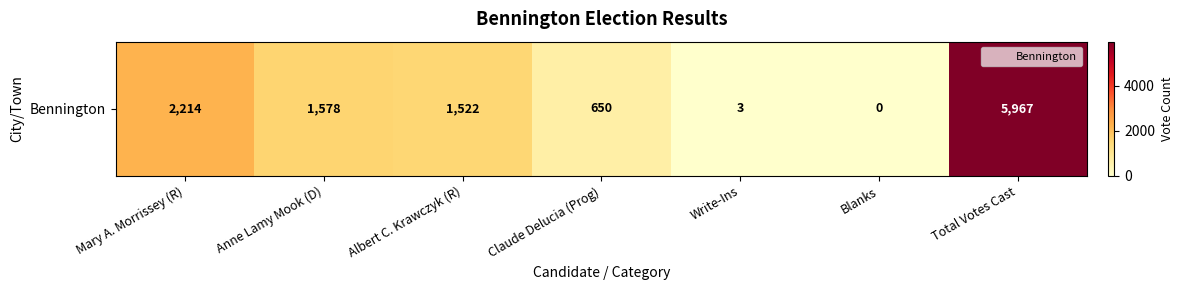

How many categories are shown in the chart?

7